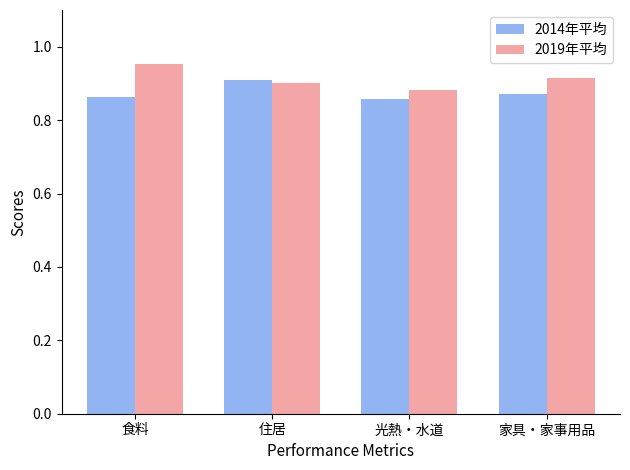

The 2014年平均 series shows 1.5 at 家具・家事用品. True or false?

False